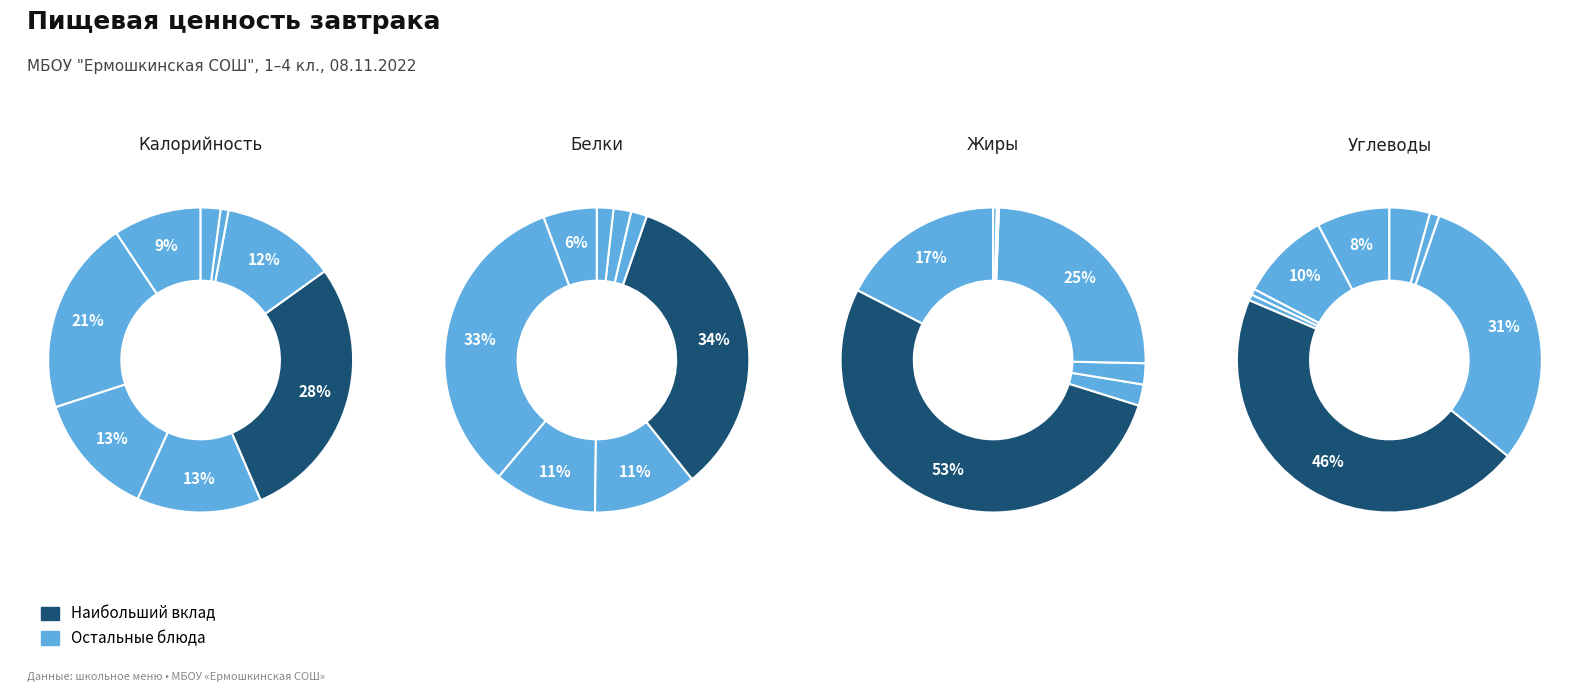

How many slices are in this pie chart?

8